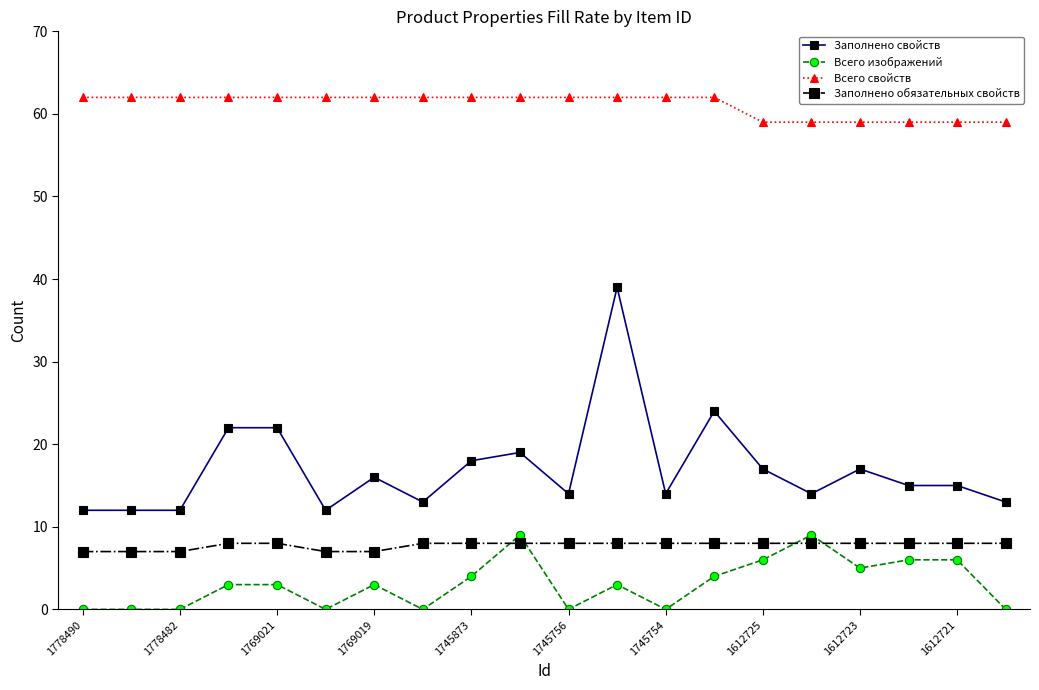

How many distinct data groups are displayed?

4